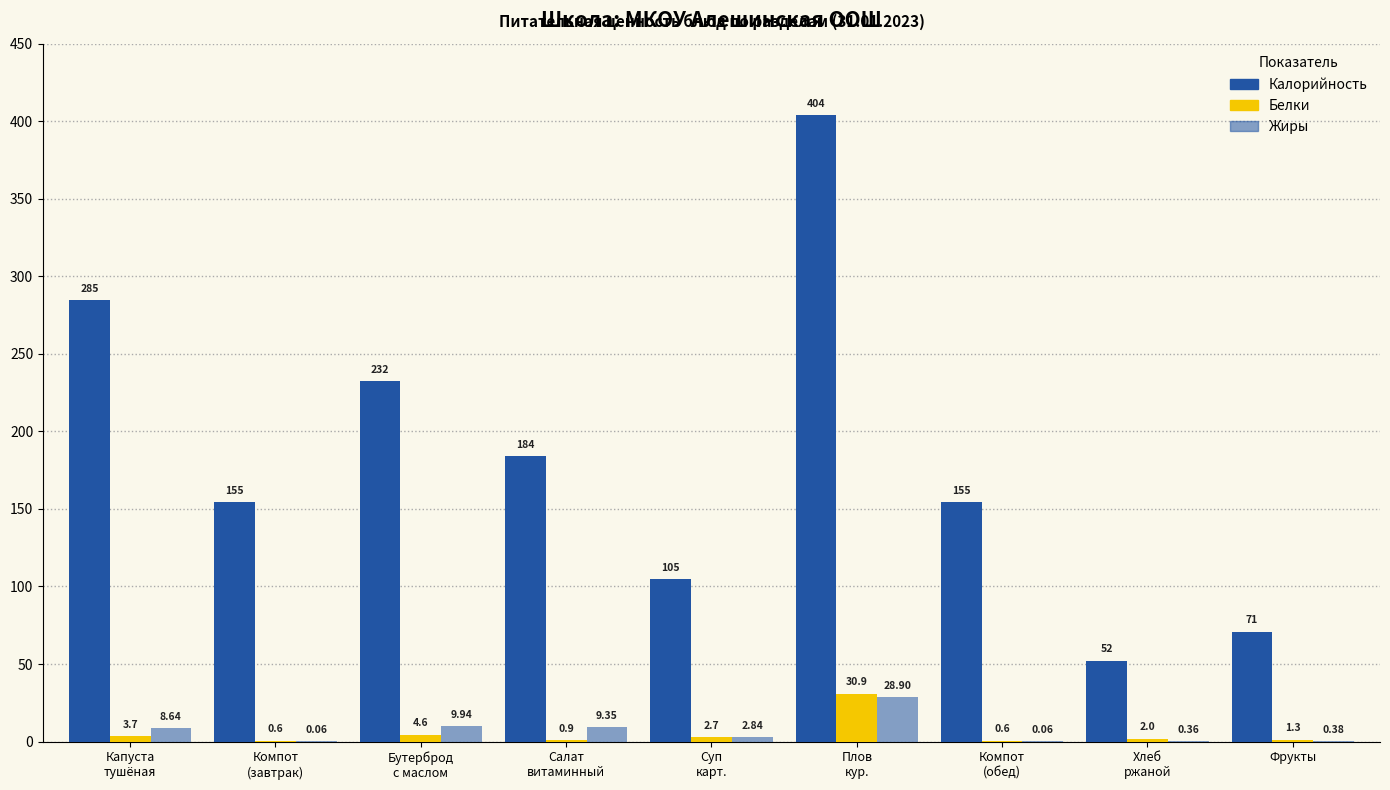

The value of Белки at Компот
(обед) is 0.3. True or false?

False